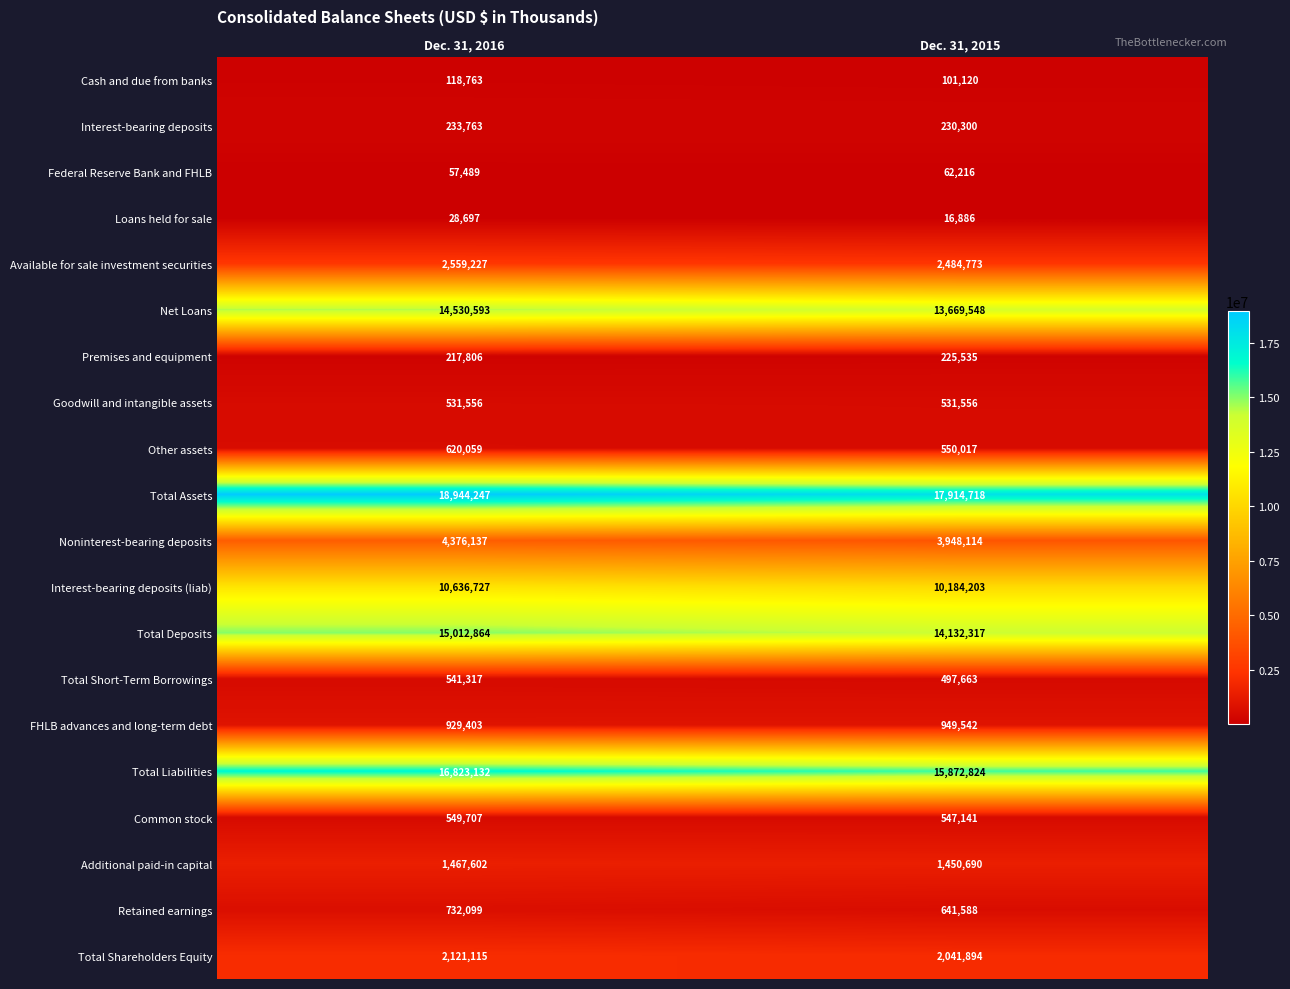

Read the Common stock value at Dec. 31, 2015, to the nearest 10.

547140